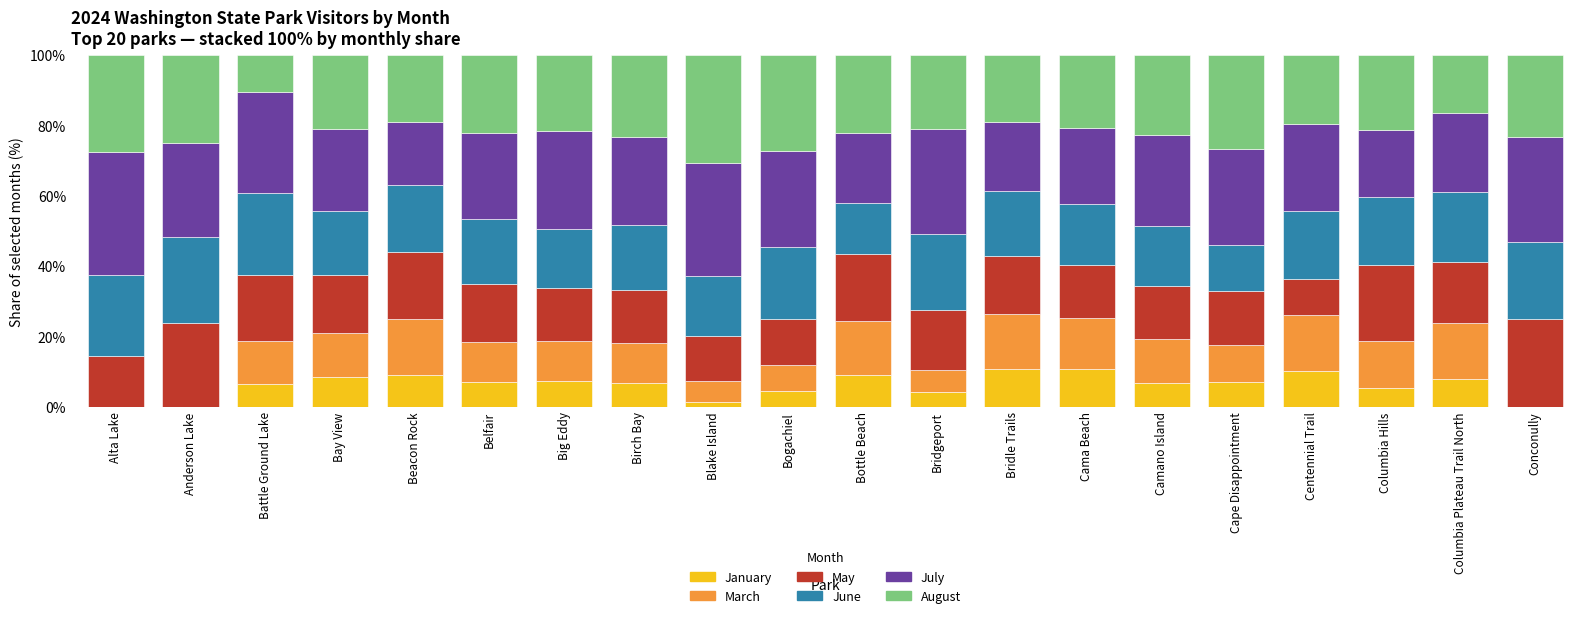

Are the bars horizontal?

No